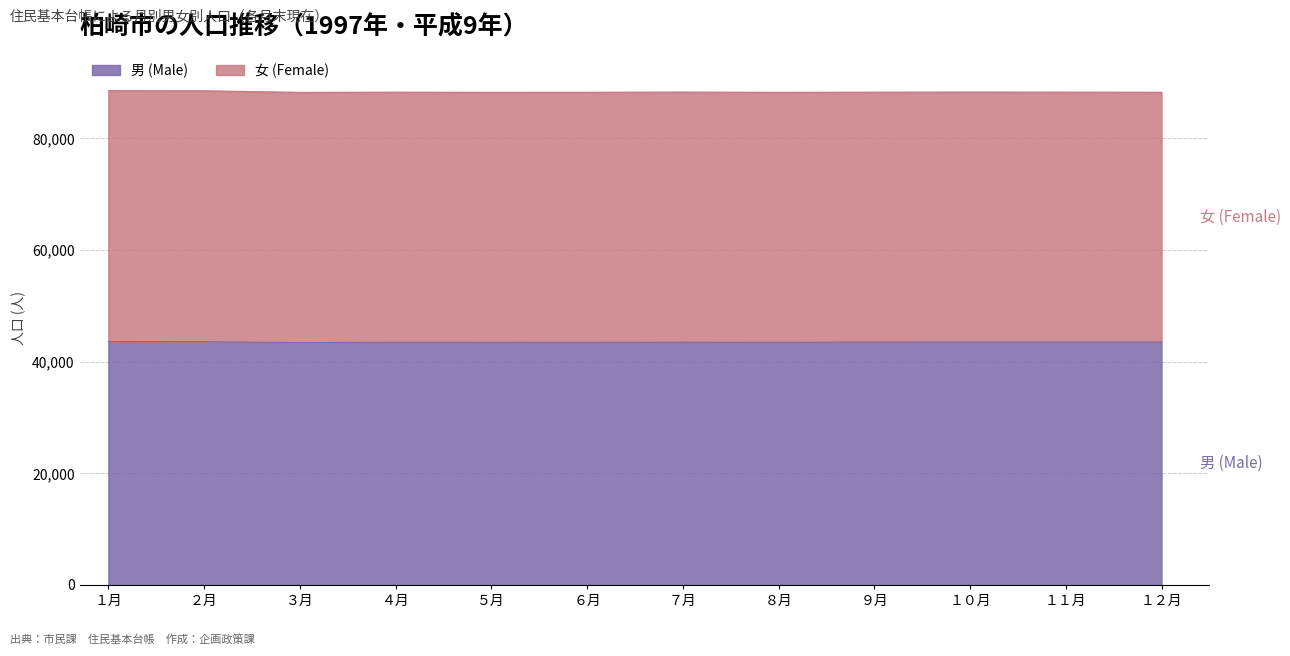

What is the smallest value displayed?

43420